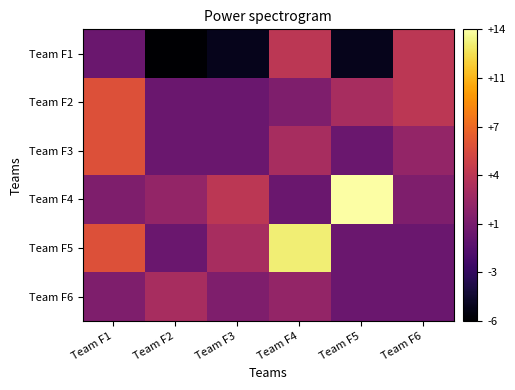

Reading right to left, extract all data points from this chart.

Team F1: Team F6=4	Team F5=-5	Team F4=4	Team F3=-5	Team F2=-6	Team F1=0
Team F2: Team F6=4	Team F5=3	Team F4=1	Team F3=0	Team F2=0	Team F1=6
Team F3: Team F6=2	Team F5=0	Team F4=3	Team F3=0	Team F2=0	Team F1=6
Team F4: Team F6=1	Team F5=14	Team F4=0	Team F3=4	Team F2=2	Team F1=1
Team F5: Team F6=0	Team F5=0	Team F4=13	Team F3=3	Team F2=0	Team F1=6
Team F6: Team F6=0	Team F5=0	Team F4=2	Team F3=1	Team F2=3	Team F1=1